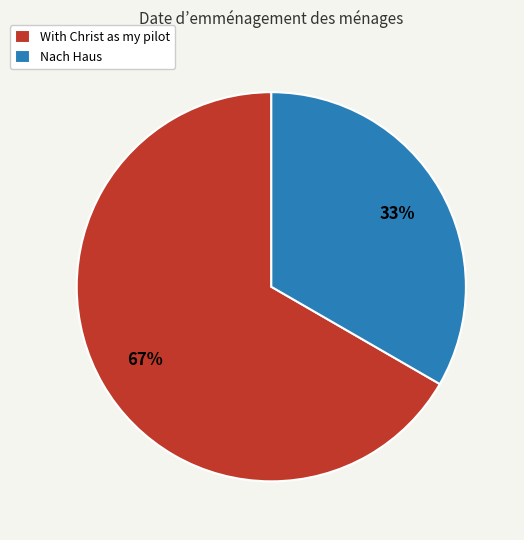

Count the number of slices in the pie.

2